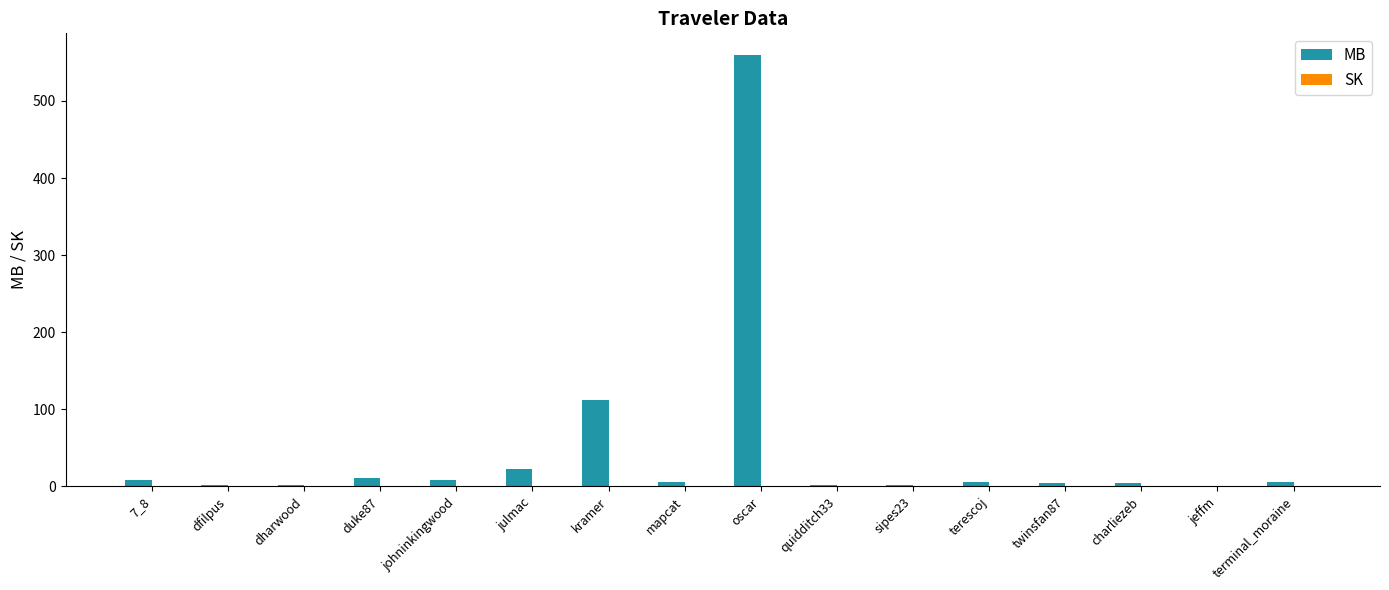

What is the total value across all series at quidditch33?

1.6